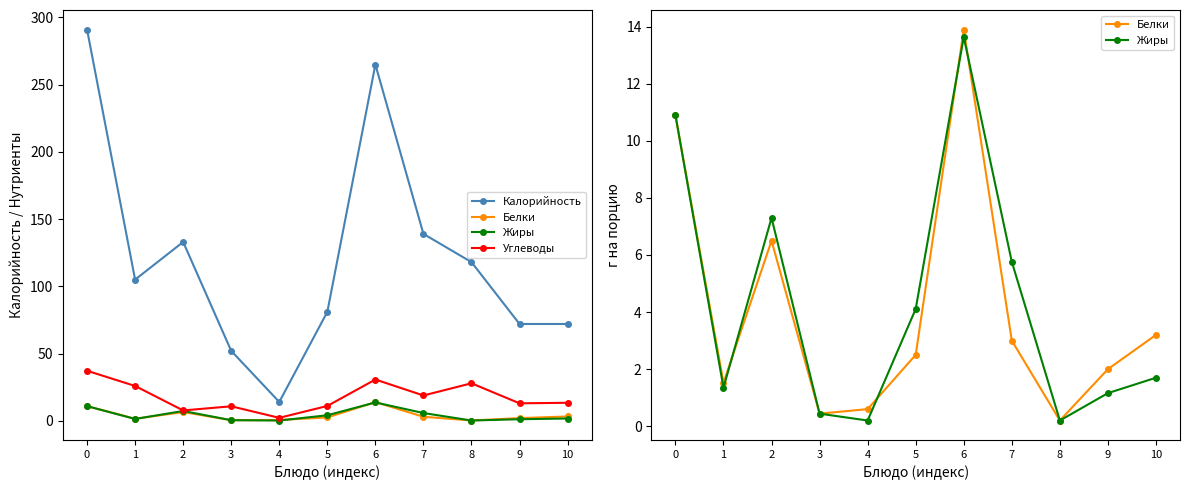

How many lines are shown in the chart?

4